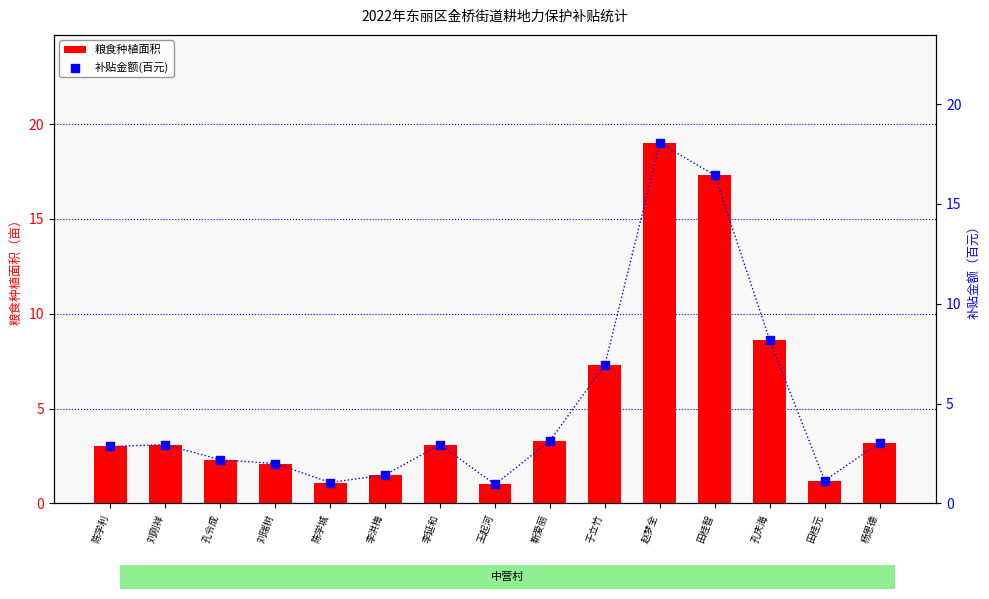

At how many categories does at least one series exceed 5?

4